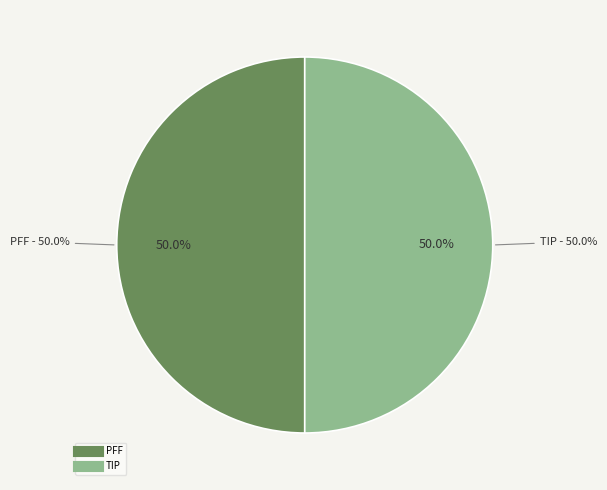

To the nearest percent, what percentage of the pie is PFF?

50%